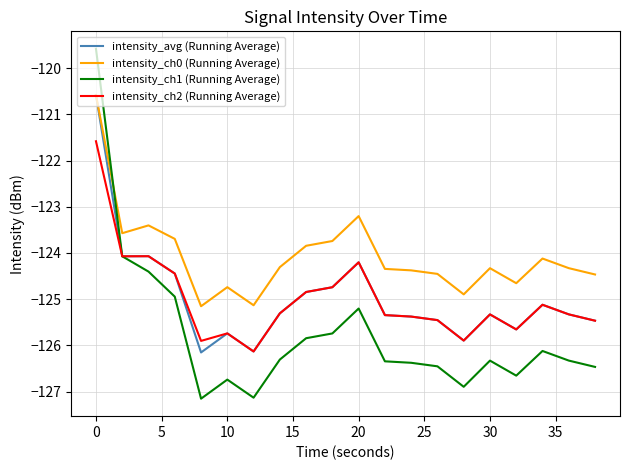

Which series has the largest range (max minus min)?

intensity_ch1 (Running Average)